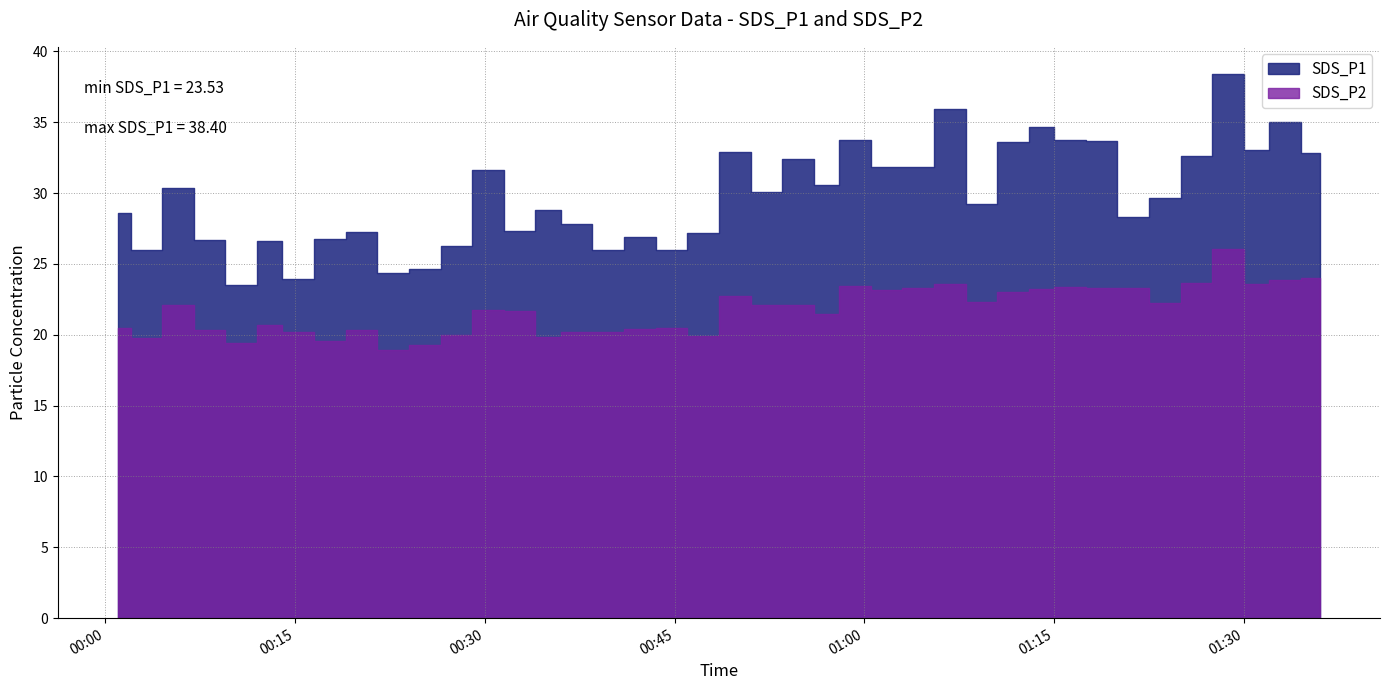

Does the chart display data point markers on the line(s)?

No